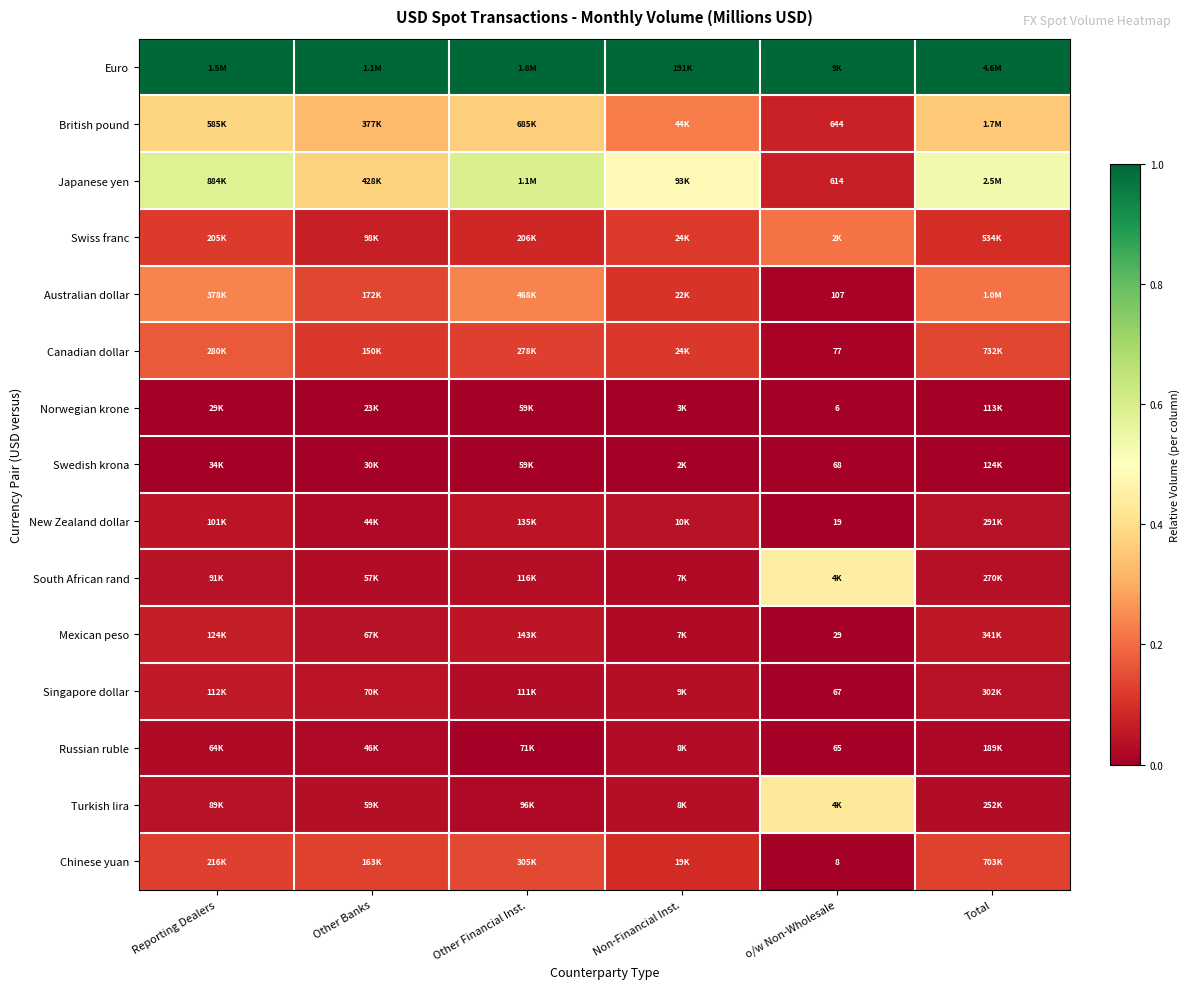

At how many categories does at least one series exceed 0?

6